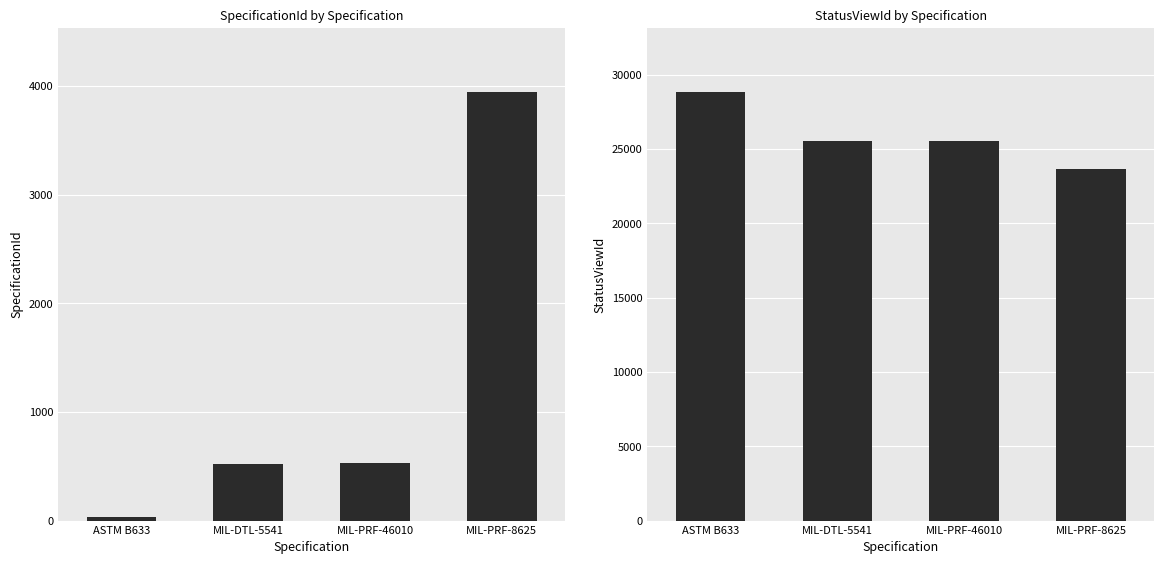

What is the highest value of the StatusViewId series?

28813